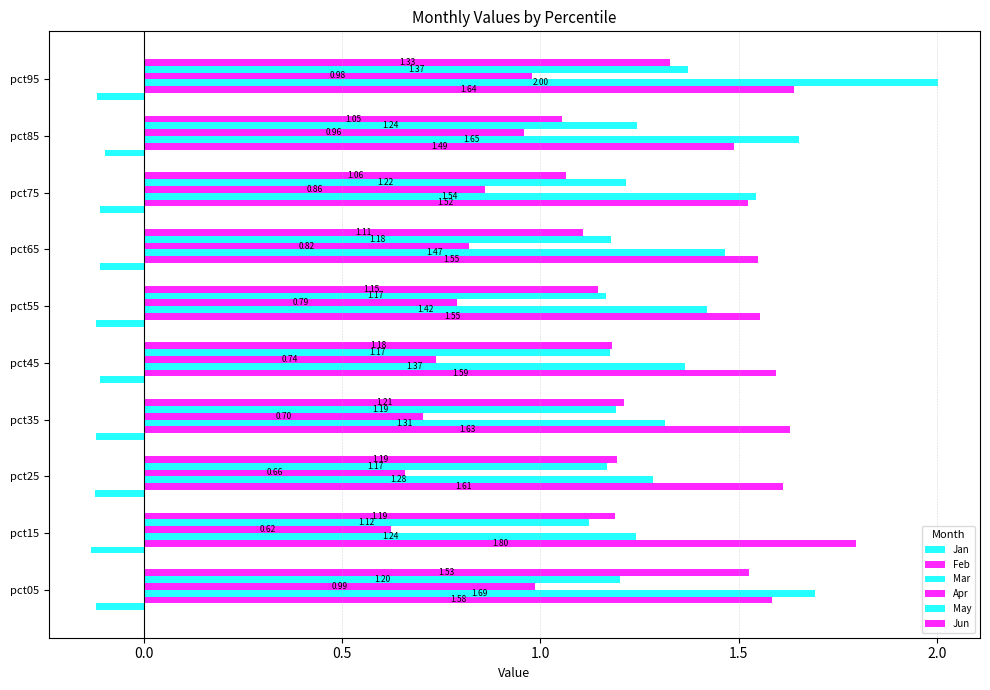

What position from the left is 1.5?

5